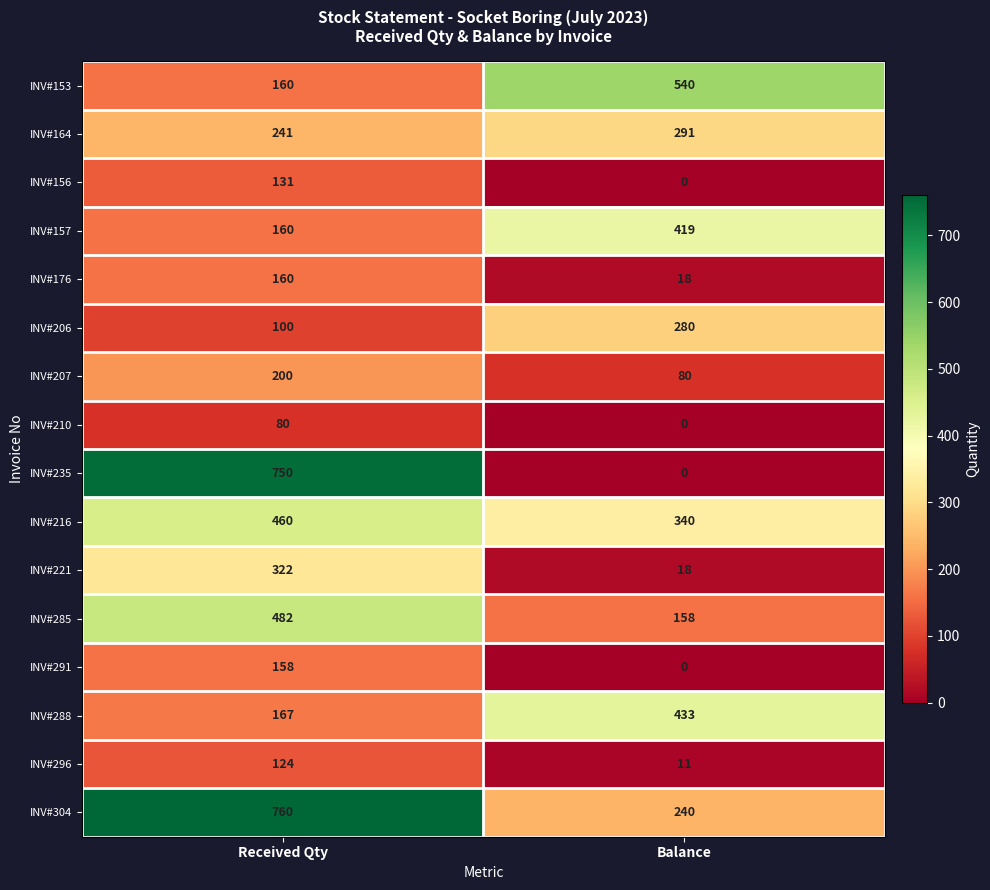

What is the total value across all series at Received Qty?

4455